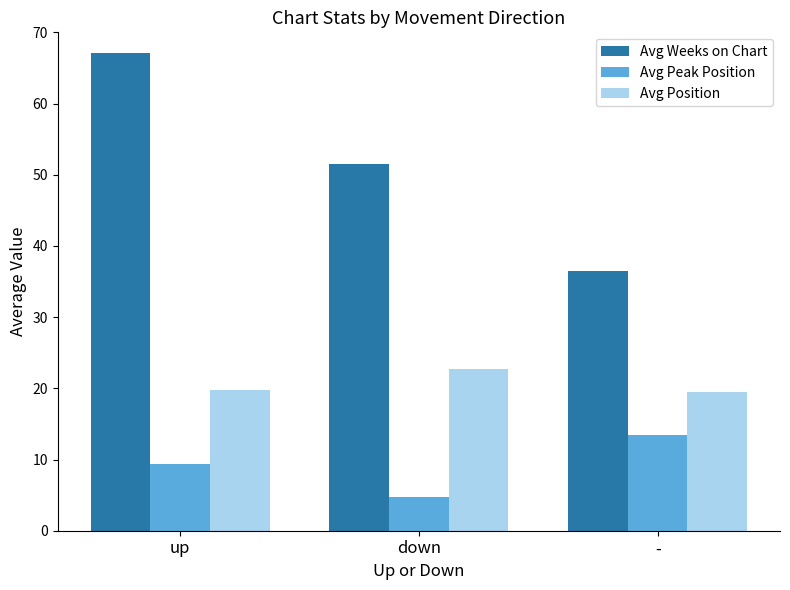

How many values in the Avg Peak Position series are below 9?

1